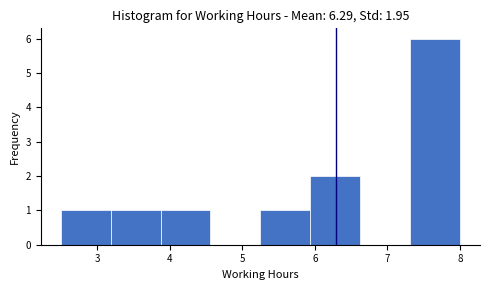

Reading left to right, list every bar in this chart as the range it spans on the x-axis followed by its height. Neither the bar edges nor the heights are printed on the chart, so give them approximately, as read against the axes.

2.5 to 3.2: 1
3.2 to 3.9: 1
3.9 to 4.6: 1
4.6 to 5.3: 0
5.3 to 5.9: 1
5.9 to 6.6: 2
6.6 to 7.3: 0
7.3 to 8.0: 6